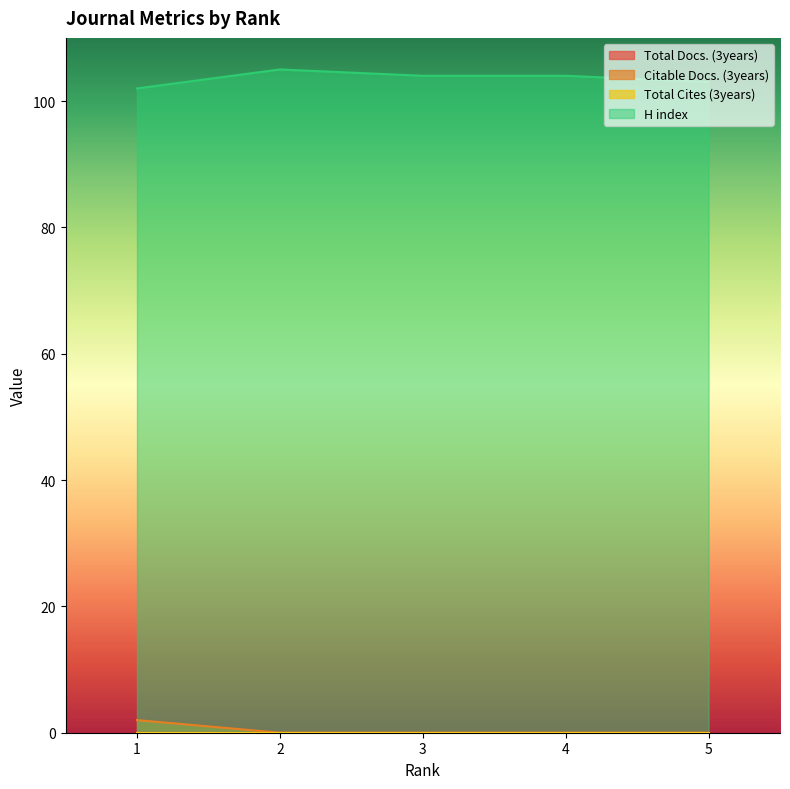

True or false: Citable Docs. (3years) has a value of 3 at 1.

False